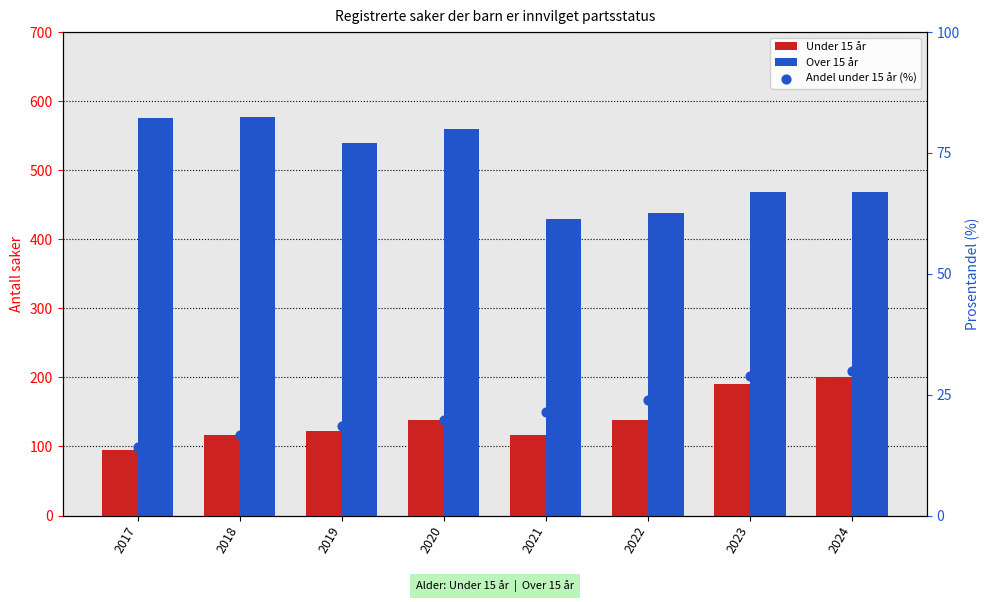

Is the value of Under 15 år at 2019 greater than the value of Andel under 15 år (%) at 2021?

Yes